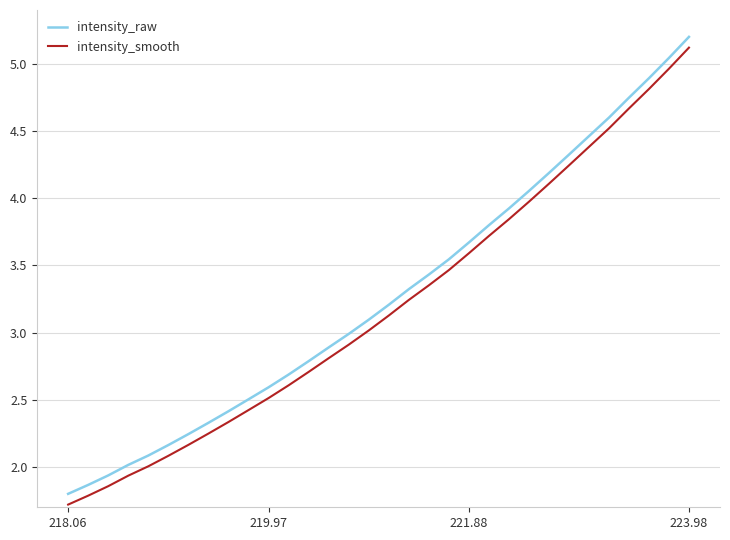

What is the minimum value shown in the chart?

1.7